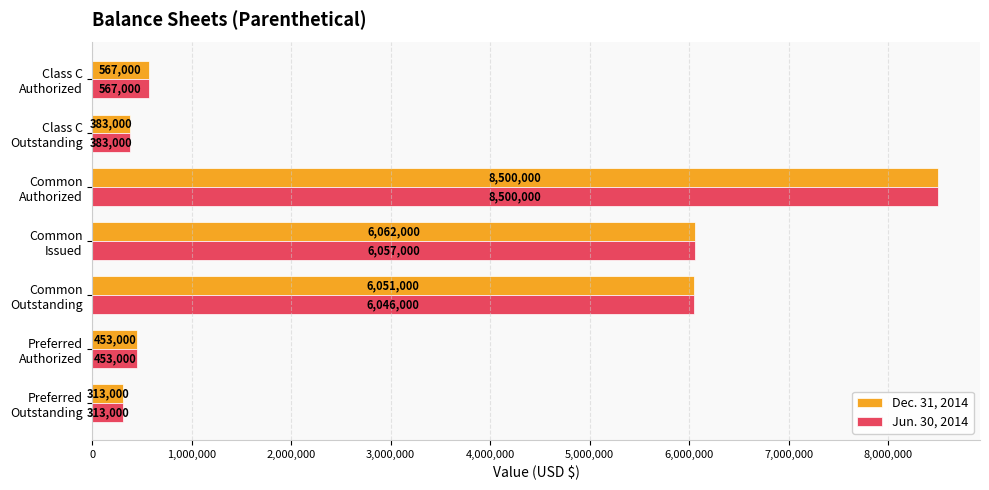

What is the minimum value for Dec. 31, 2014?

313000